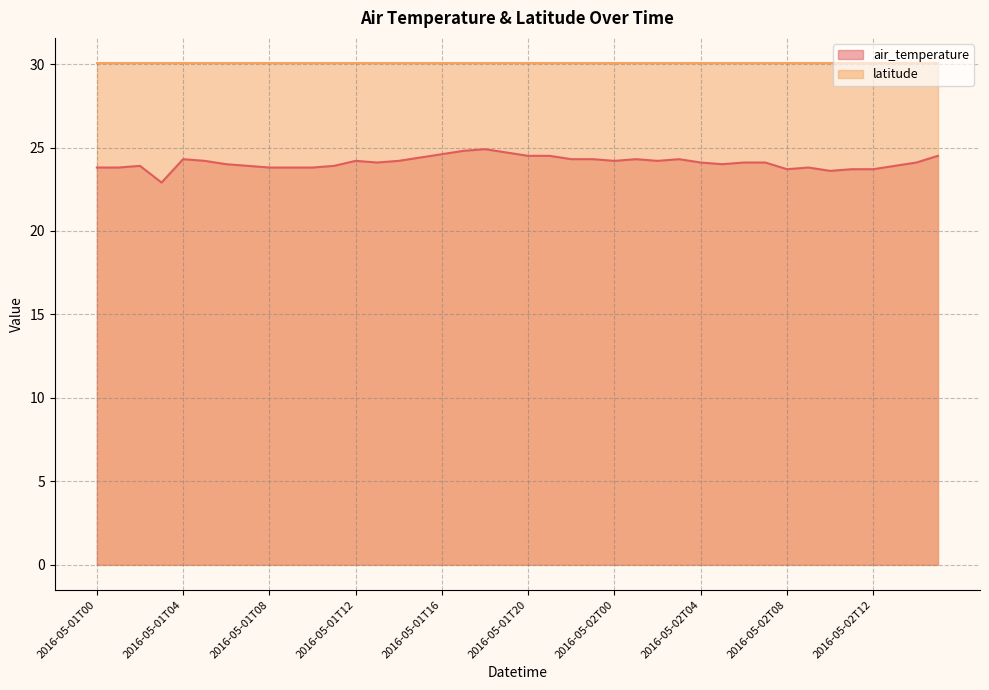

Which category has the lowest value across all series?

2016-05-01T03